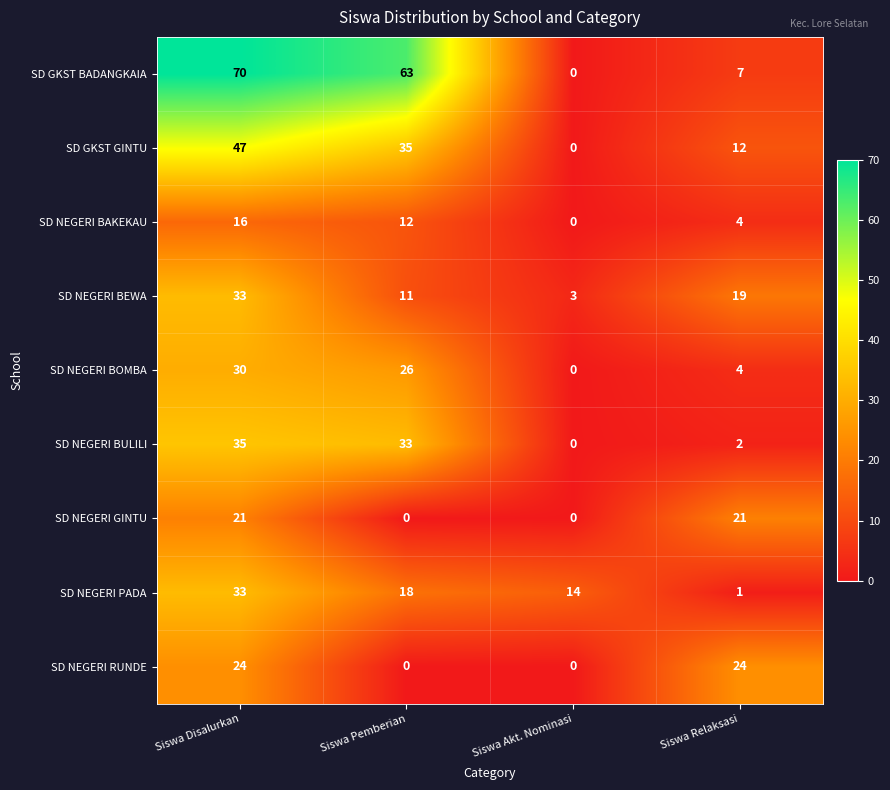

How many data points does each series have?

4